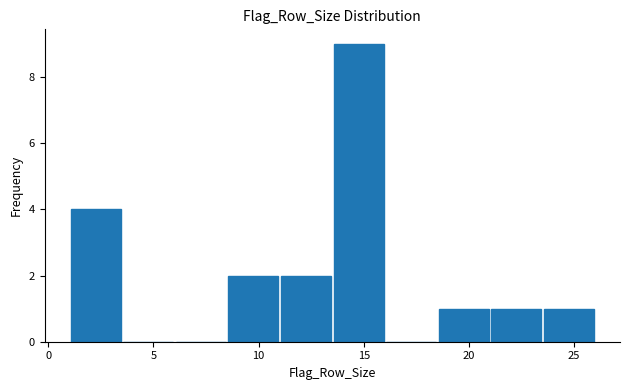

Reading left to right, list every bar in this chart as the range it spans on the x-axis followed by its height. The values are not printed on the chart, so give them approximately, as read against the axis.

1.0 to 3.5: 4
3.5 to 6.0: 0
6.0 to 8.5: 0
8.5 to 11.0: 2
11.0 to 13.5: 2
13.5 to 16.0: 9
16.0 to 18.5: 0
18.5 to 21.0: 1
21.0 to 23.5: 1
23.5 to 26.0: 1